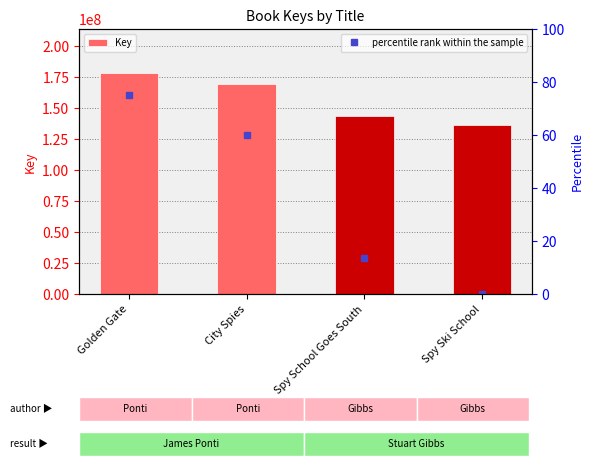

The value at Spy School Goes South is 206480613. True or false?

False